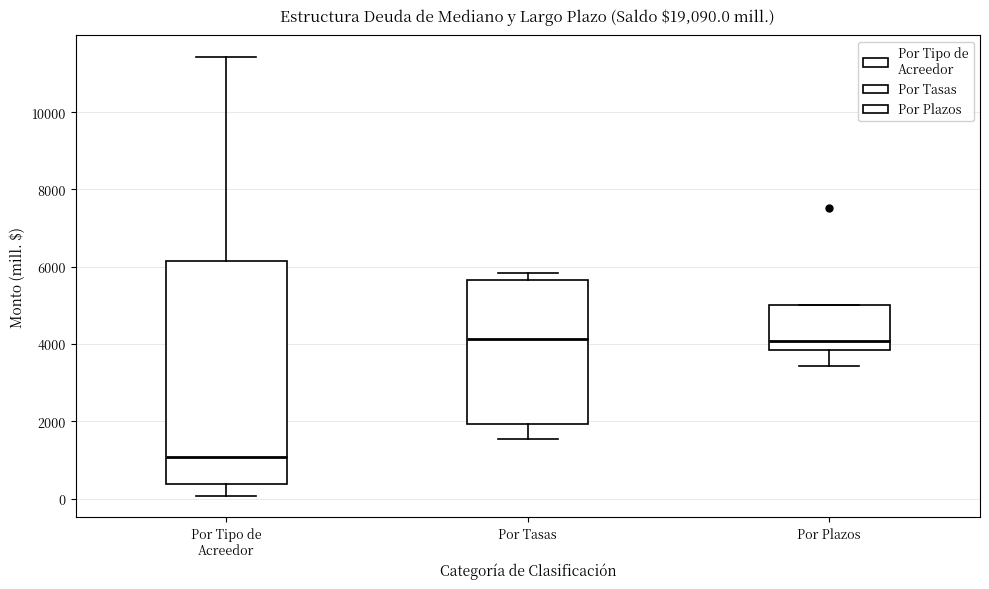

Reading left to right, transcribe this box plot: for each box, give where its median line is, the range the box spans, and where its two whiskers end, as read against the y-axis. The values are not printed on the chart, so give them approximately, as read against the axis.

Por Tipo de Acreedor: median 1000, box 400 to 6200, whiskers 0 to 11400
Por Tasas: median 4200, box 2000 to 5600, whiskers 1600 to 5800
Por Plazos: median 4000, box 3800 to 5000, whiskers 3400 to 5000